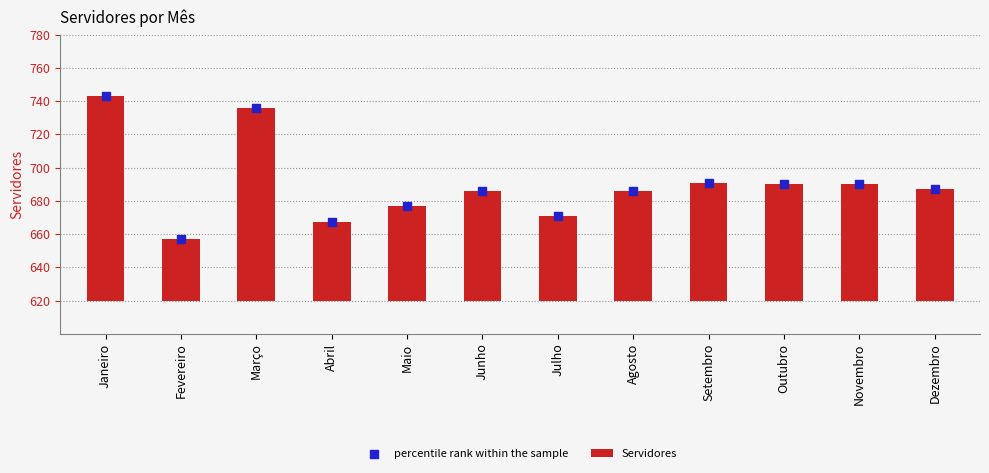

Which series has the widest spread of Y values?

Servidores